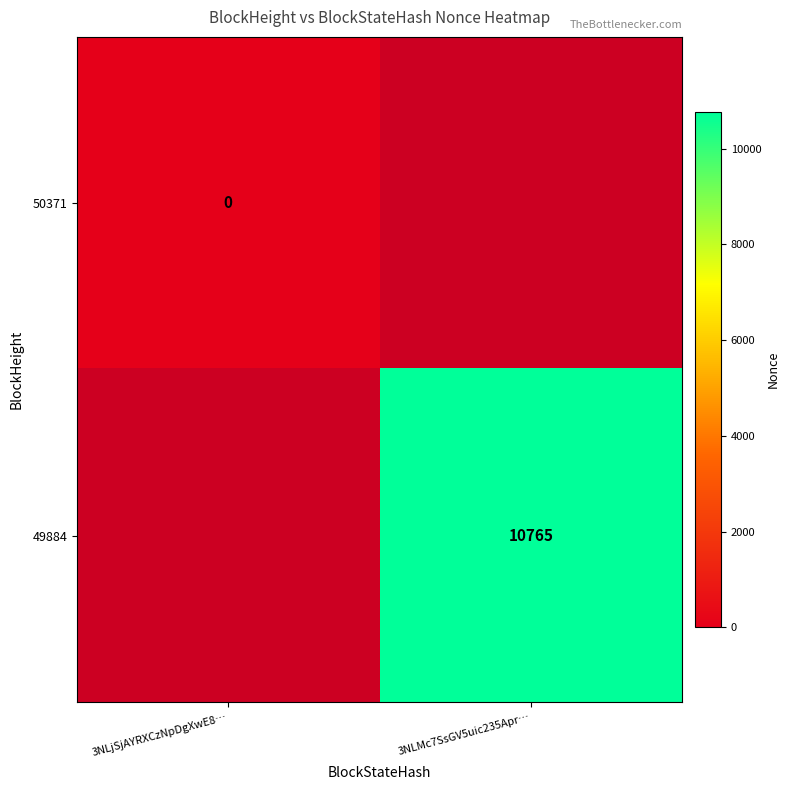

The value of 49884 at 3NLMc7SsGV5uic235Apr… is 4777. True or false?

False